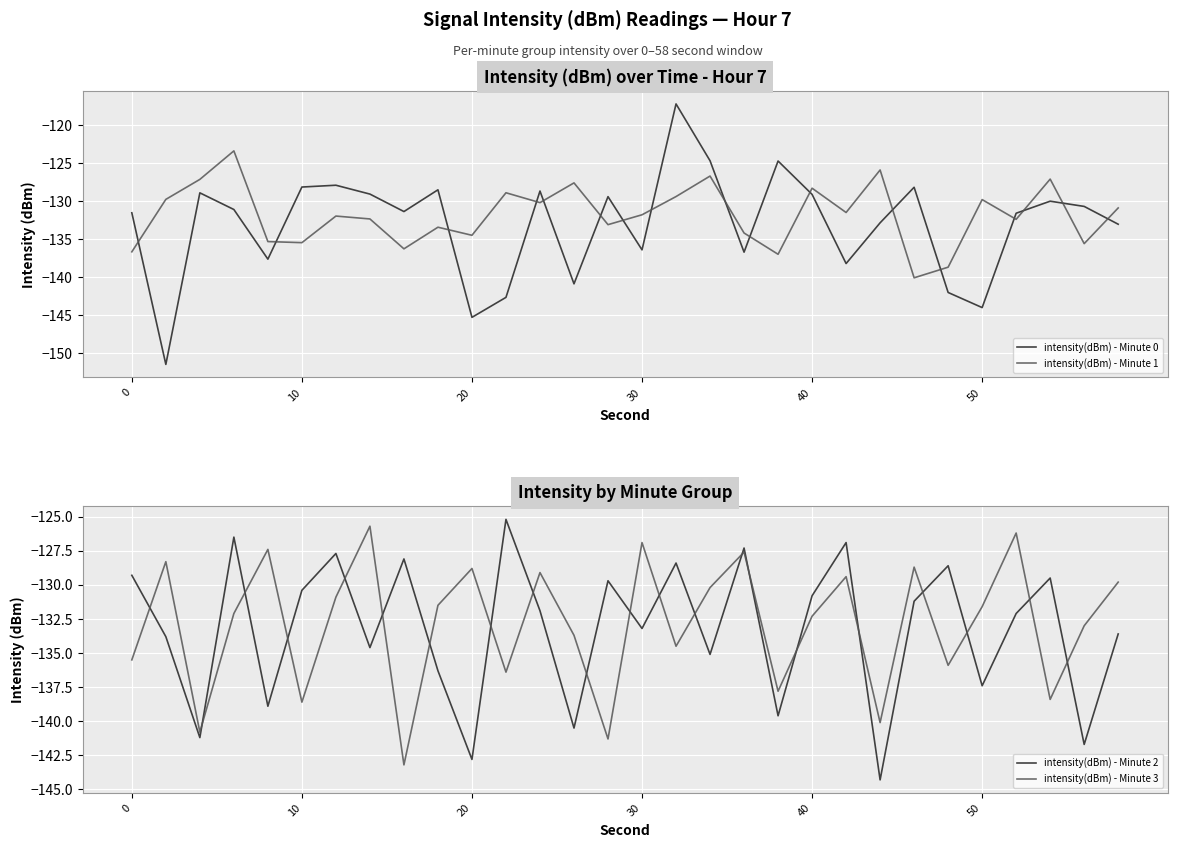

What are all the series names shown in the legend?

intensity(dBm) - Minute 0, intensity(dBm) - Minute 1, intensity(dBm) - Minute 2, intensity(dBm) - Minute 3